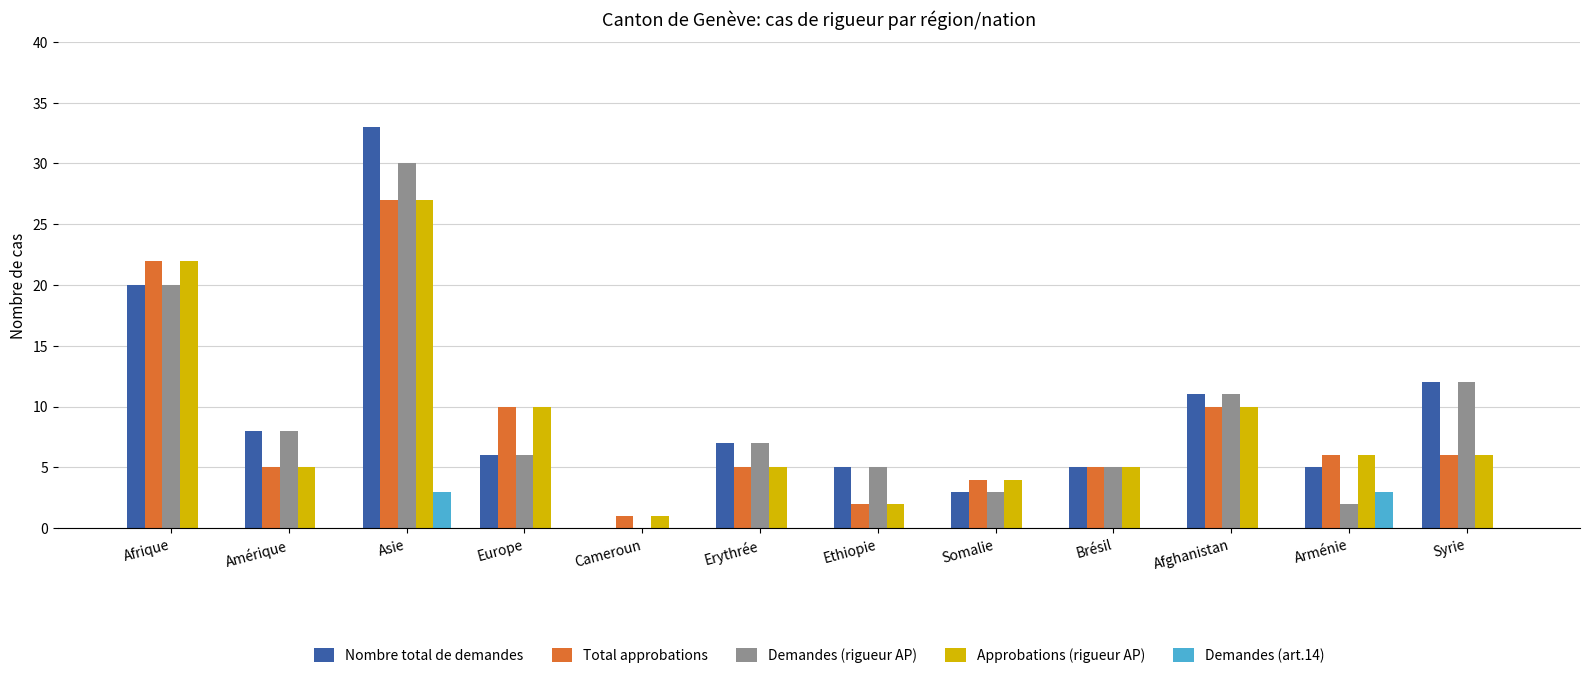

What is the greatest value displayed?

33